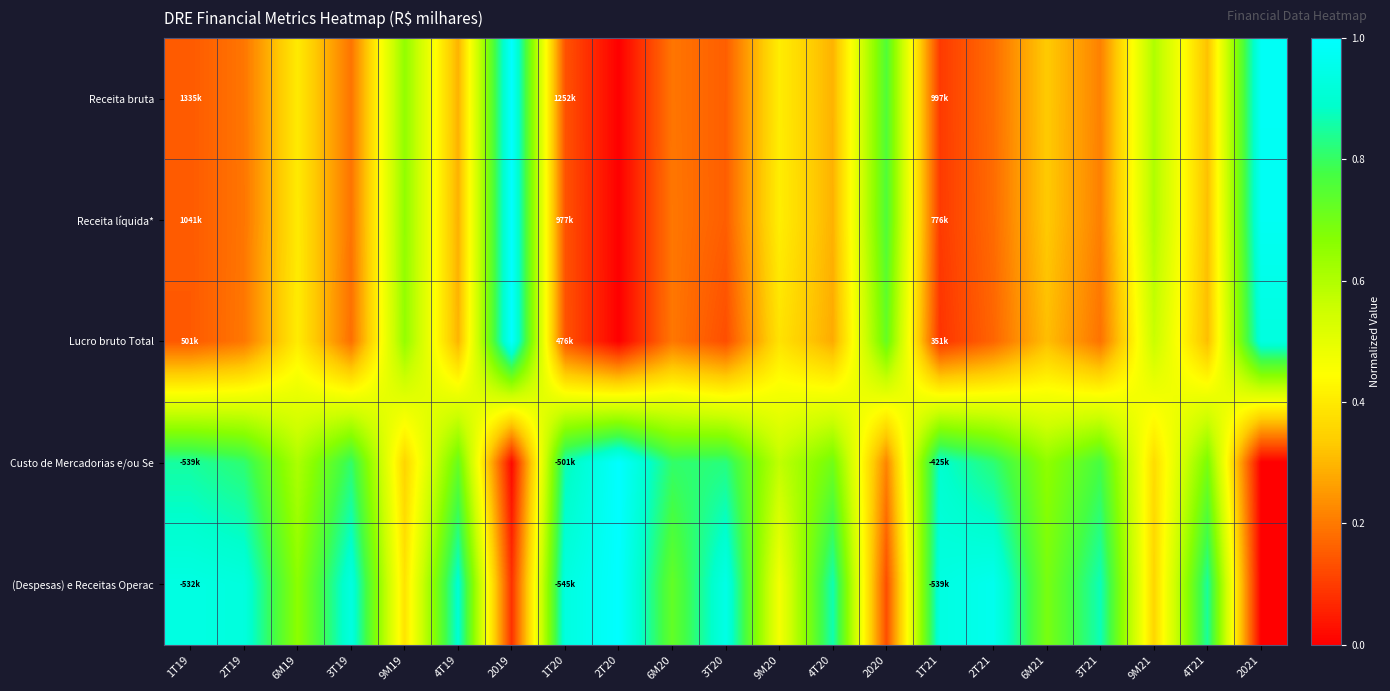

Reading left to right, extract all data points from this chart.

Receita bruta: 1T19=0.1	2T19=0.2	6M19=0.4	3T19=0.2	9M19=0.6	4T19=0.3	2019=1.0	1T20=0.1	2T20=0.0	6M20=0.2	3T20=0.2	9M20=0.4	4T20=0.3	2020=0.8	1T21=0.1	2T21=0.2	6M21=0.3	3T21=0.2	9M21=0.6	4T21=0.3	2021=1.0
Receita líquida*: 1T19=0.1	2T19=0.2	6M19=0.4	3T19=0.2	9M19=0.7	4T19=0.3	2019=1.0	1T20=0.1	2T20=0.0	6M20=0.2	3T20=0.2	9M20=0.4	4T20=0.3	2020=0.8	1T21=0.1	2T21=0.2	6M21=0.3	3T21=0.2	9M21=0.6	4T21=0.3	2021=1.0
Lucro bruto Total: 1T19=0.1	2T19=0.2	6M19=0.4	3T19=0.2	9M19=0.6	4T19=0.3	2019=1.0	1T20=0.1	2T20=0.0	6M20=0.2	3T20=0.1	9M20=0.4	4T20=0.3	2020=0.7	1T21=0.1	2T21=0.2	6M21=0.3	3T21=0.2	9M21=0.6	4T21=0.3	2021=0.9
Custo de Mercadorias e/ou Se: 1T19=0.9	2T19=0.8	6M19=0.6	3T19=0.8	9M19=0.4	4T19=0.7	2019=0.0	1T20=0.9	2T20=1.0	6M20=0.8	3T20=0.8	9M20=0.6	4T20=0.7	2020=0.2	1T21=0.9	2T21=0.8	6M21=0.7	3T21=0.8	9M21=0.4	4T21=0.7	2021=0.0
(Despesas) e Receitas Operac: 1T19=0.9	2T19=0.9	6M19=0.7	3T19=0.9	9M19=0.4	4T19=0.9	2019=0.1	1T20=0.9	2T20=1.0	6M20=0.7	3T20=0.9	9M20=0.5	4T20=0.9	2020=0.1	1T21=0.9	2T21=1.0	6M21=0.7	3T21=0.9	9M21=0.4	4T21=0.8	2021=0.0